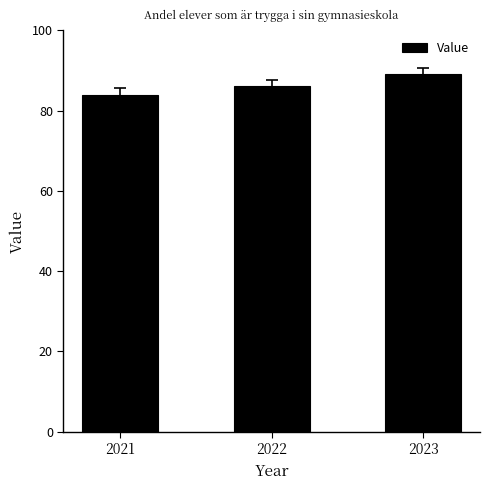

Is it true that the value at 2022 is 86?

True